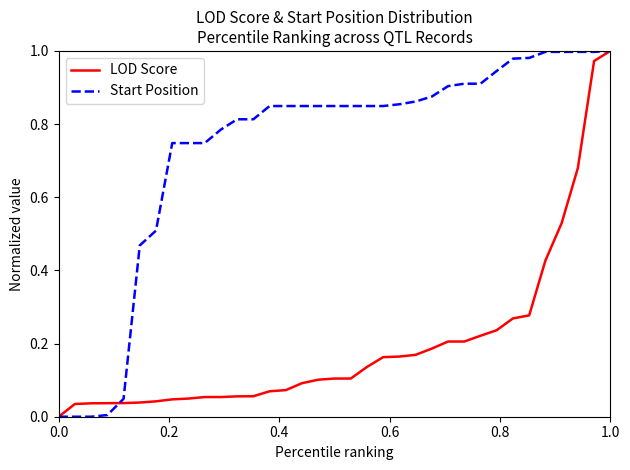

List the series in order of their overall mean, lowest first.

LOD Score, Start Position